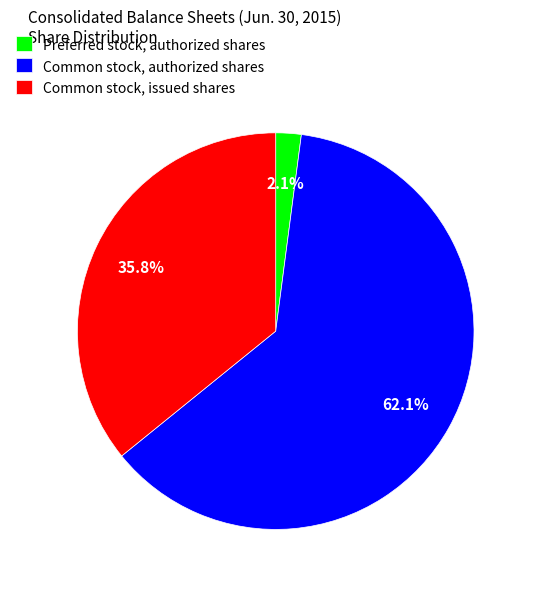

Which category accounts for the majority?

Common stock, authorized shares